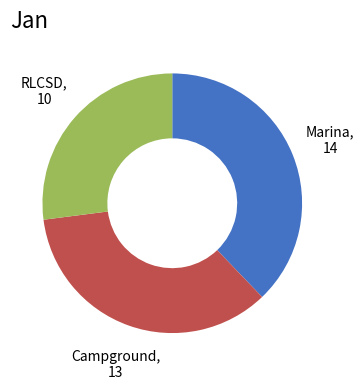

Does any single category account for the majority?

No